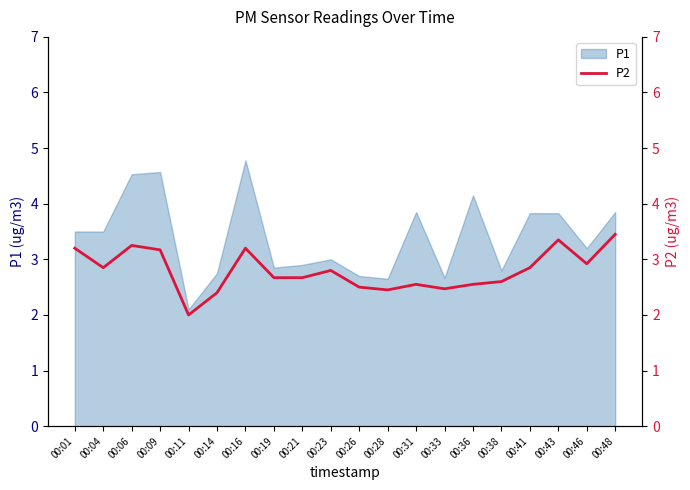

Which label corresponds to the smallest value in the chart?

00:11